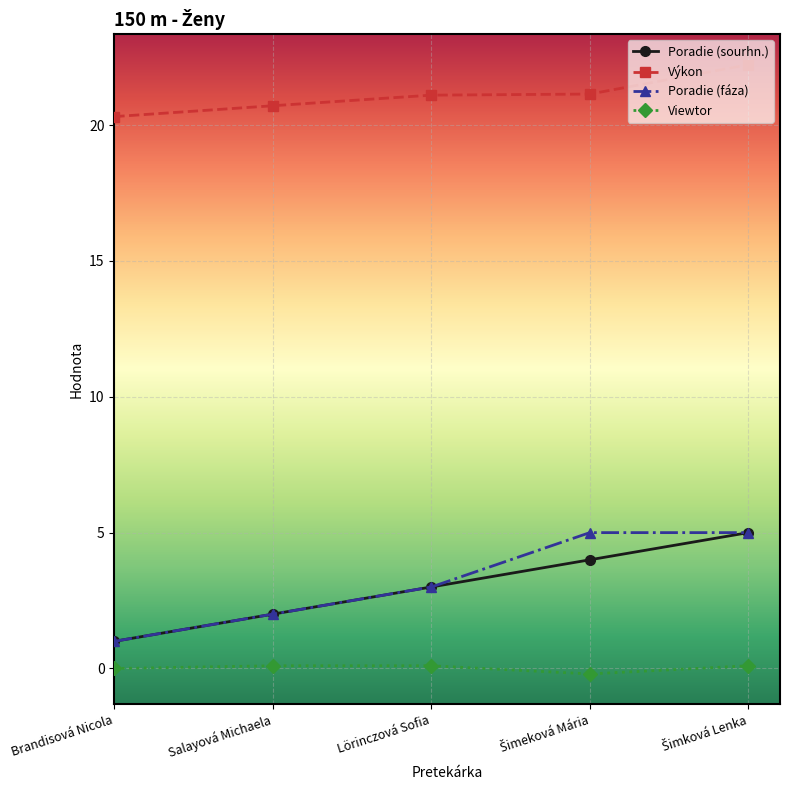

How many lines are shown in the chart?

4